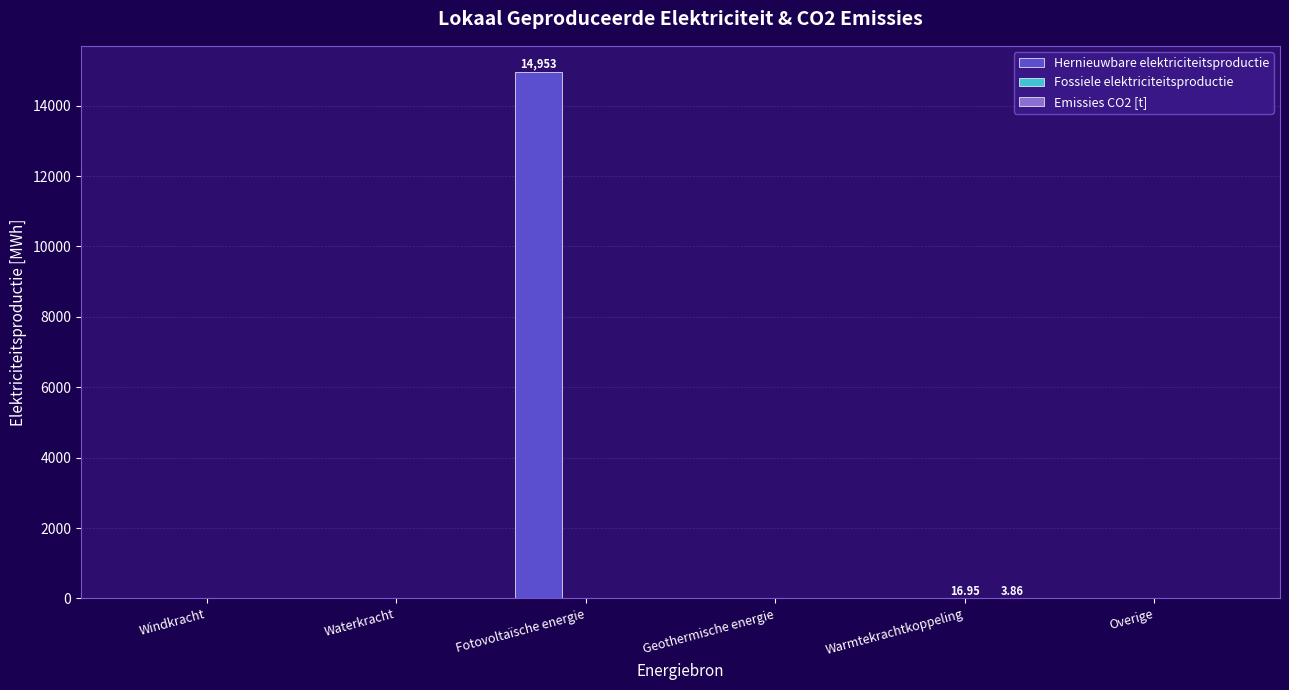

Which label corresponds to the largest value in the chart?

Fotovoltaïsche energie